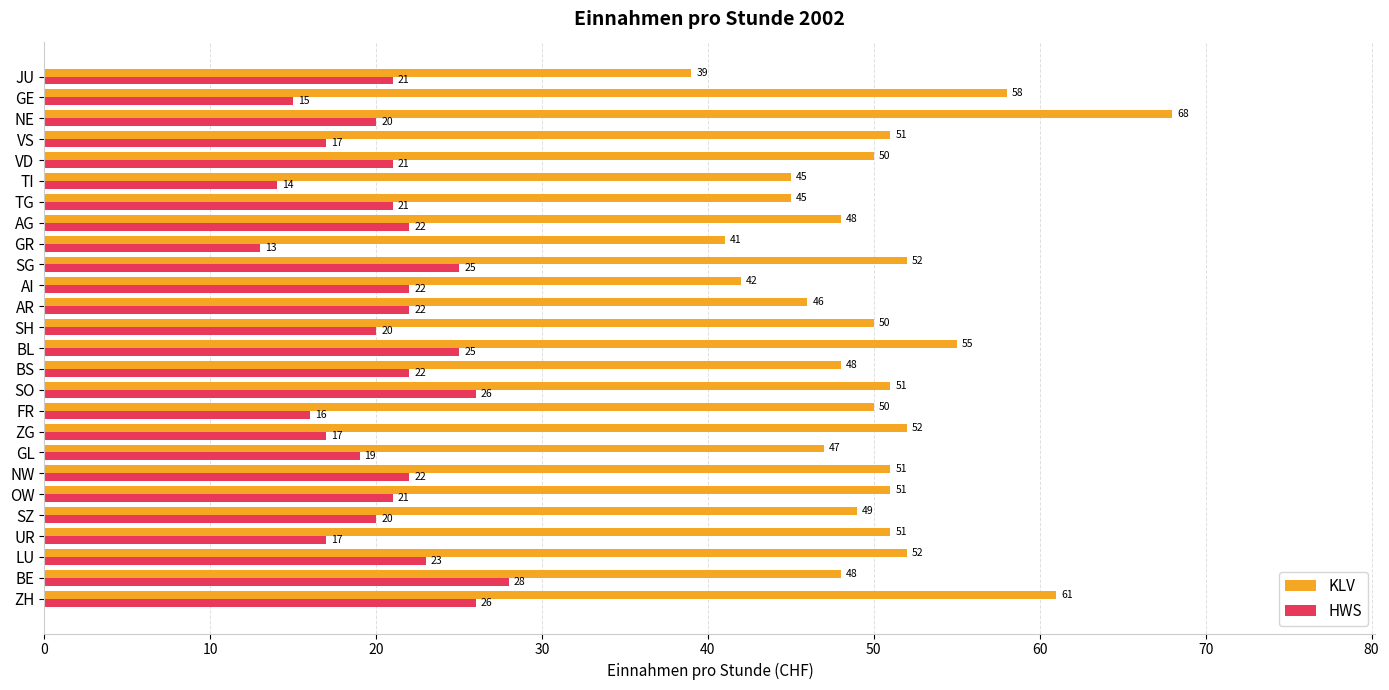

Is it true that HWS equals 8 at VS?

False